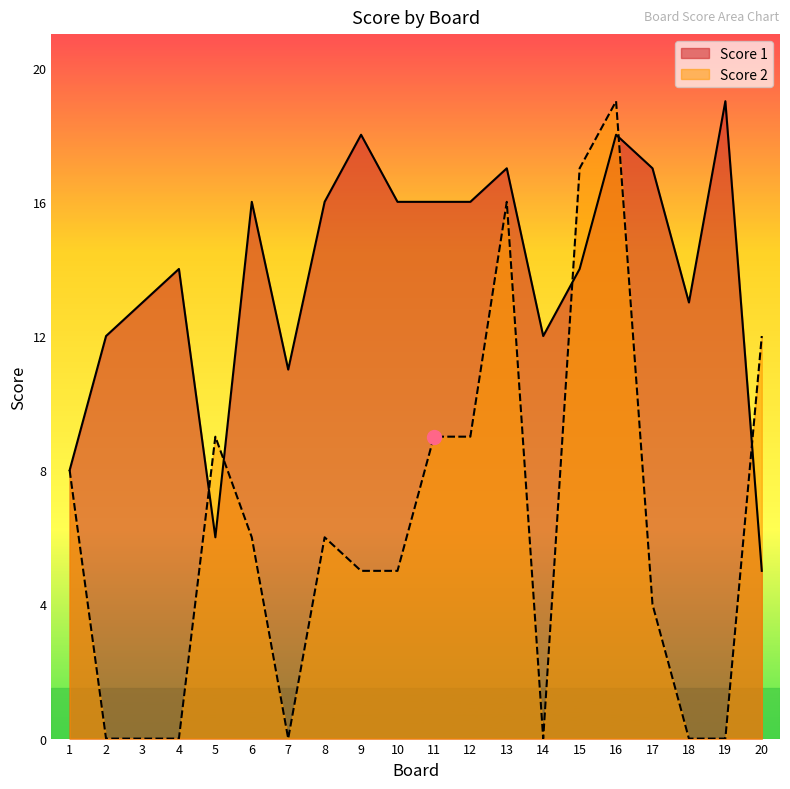

How many times do Score 1 and Score 2 cross each other?

5